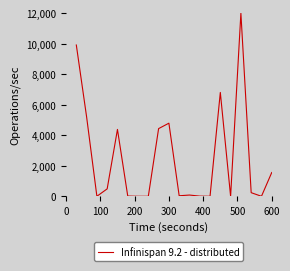

Does the chart have visible grid lines?

No